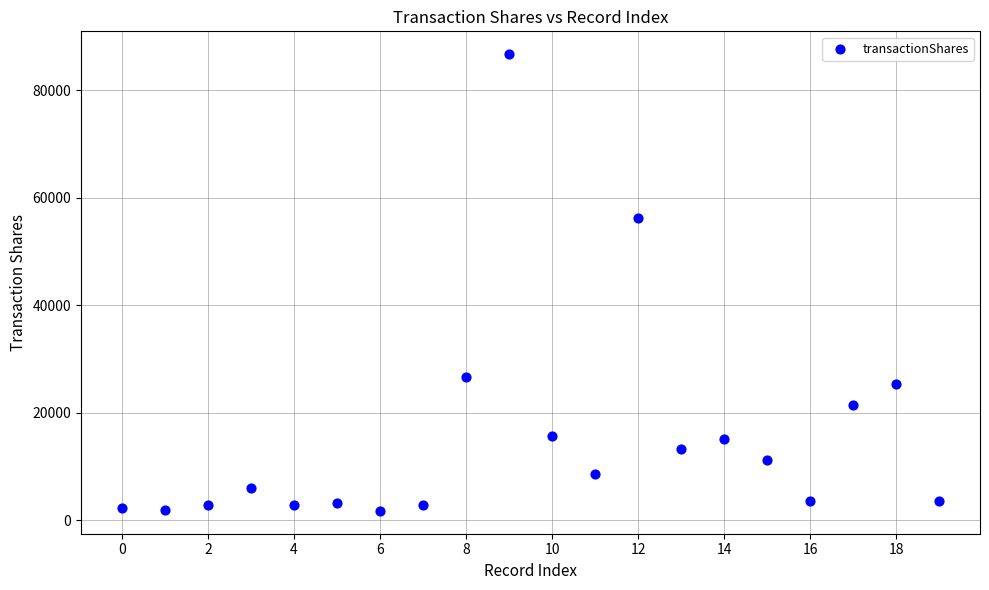

What is the range of Y values (max minus min)?

84969